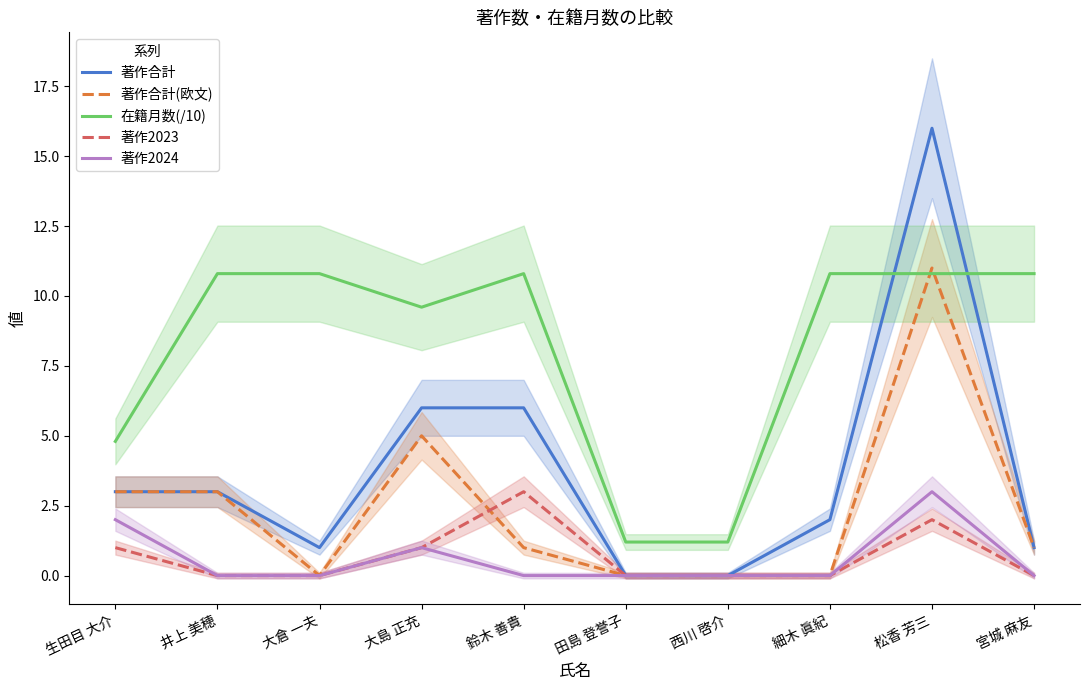

Is the value of 著作2024 at 宮城 麻友 greater than the value of 在籍月数(/10) at 田島 登誉子?

No